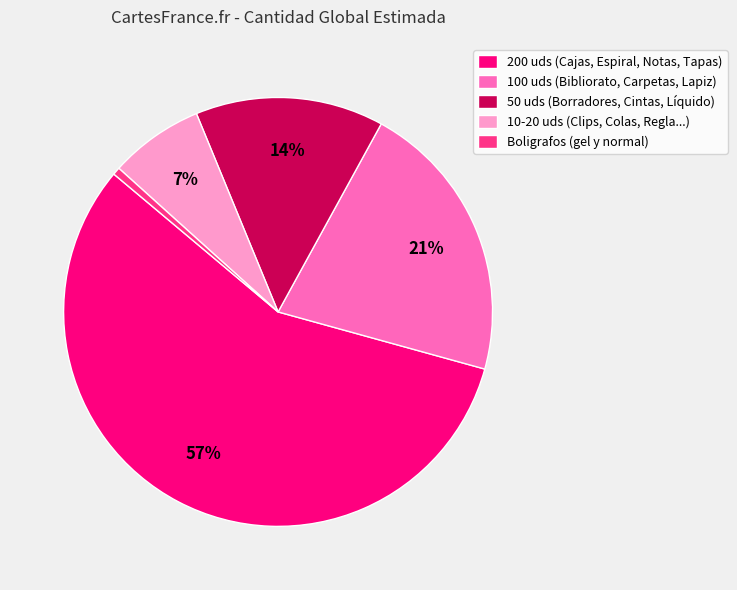

True or false: 10-20 uds (Clips, Colas, Regla...) accounts for 16% of the total.

False